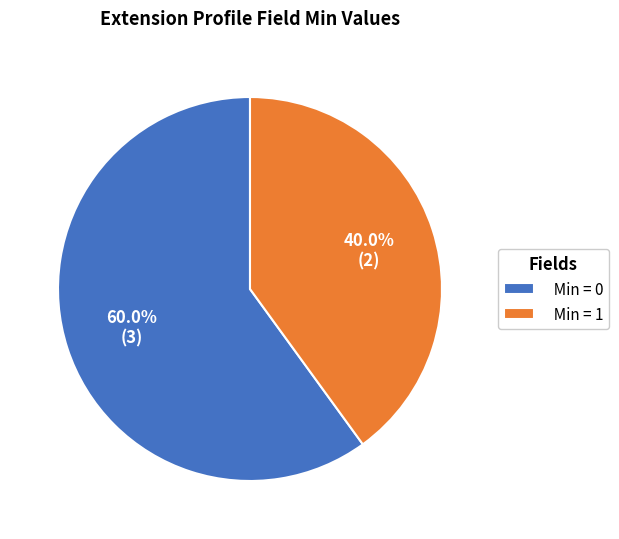

Rank the categories by value from highest to lowest.

Min = 0, Min = 1